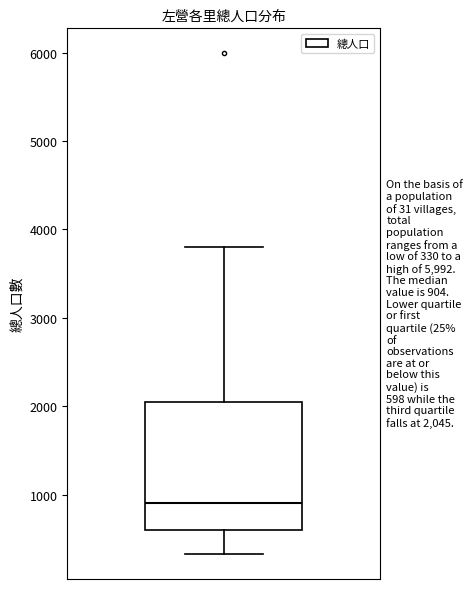

Transcribe this box plot: give where the median line is, the range the box spans, and where the two whiskers end, as read against the y-axis. The values are not printed on the chart, so give them approximately, as read against the axis.

median 900, box 600 to 2000, whiskers 300 to 3800